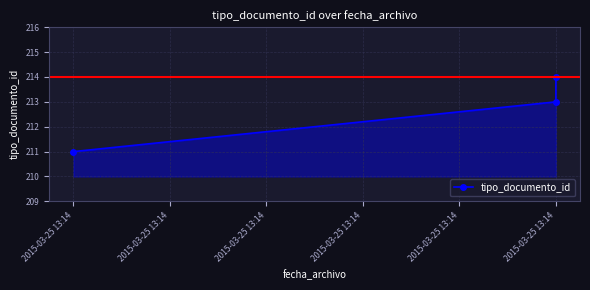

Which has a higher value, 2015-03-25 13:14 or 2015-03-25 13:14?

2015-03-25 13:14